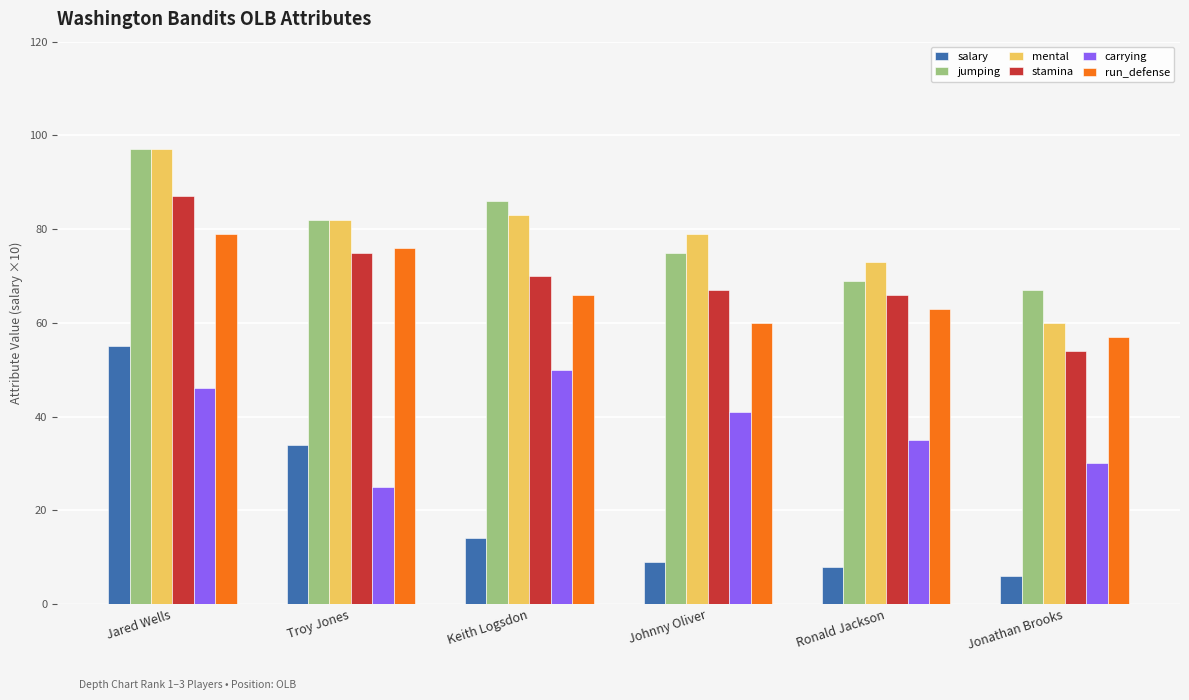

Is the value of salary at Troy Jones greater than the value of jumping at Troy Jones?

No